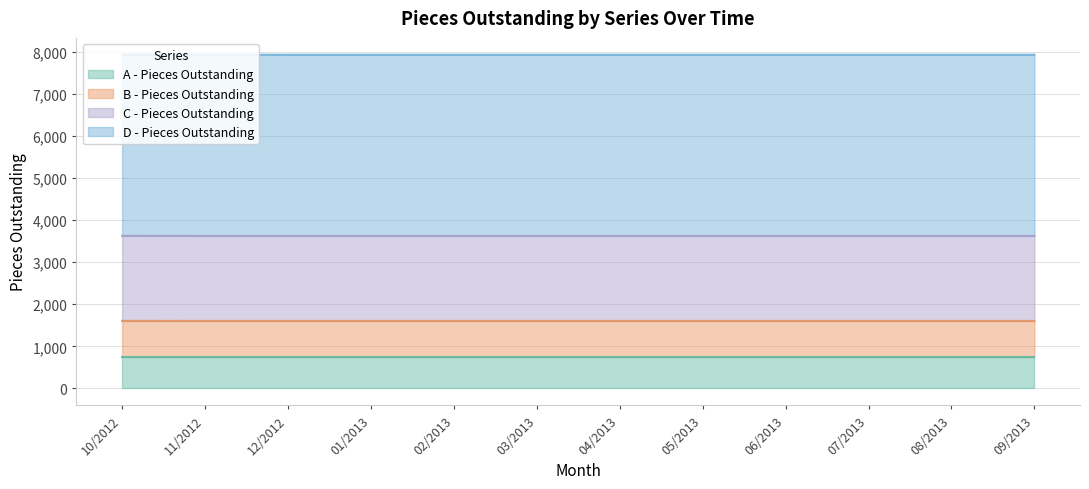

What value does the D - Pieces Outstanding series have at 08/2013?

7932